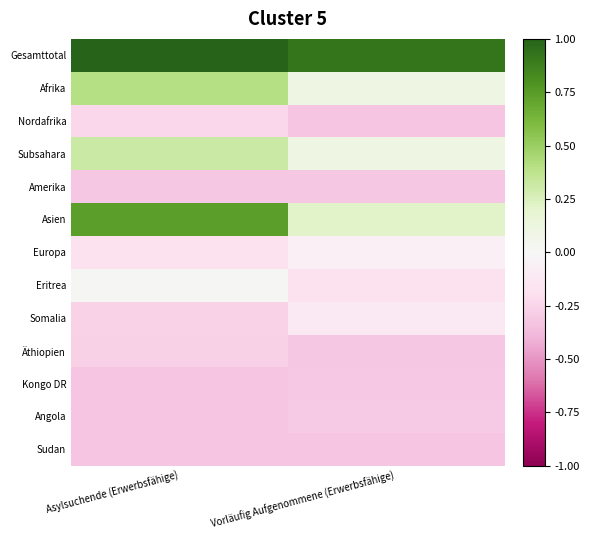

How many categories are shown in the chart?

2